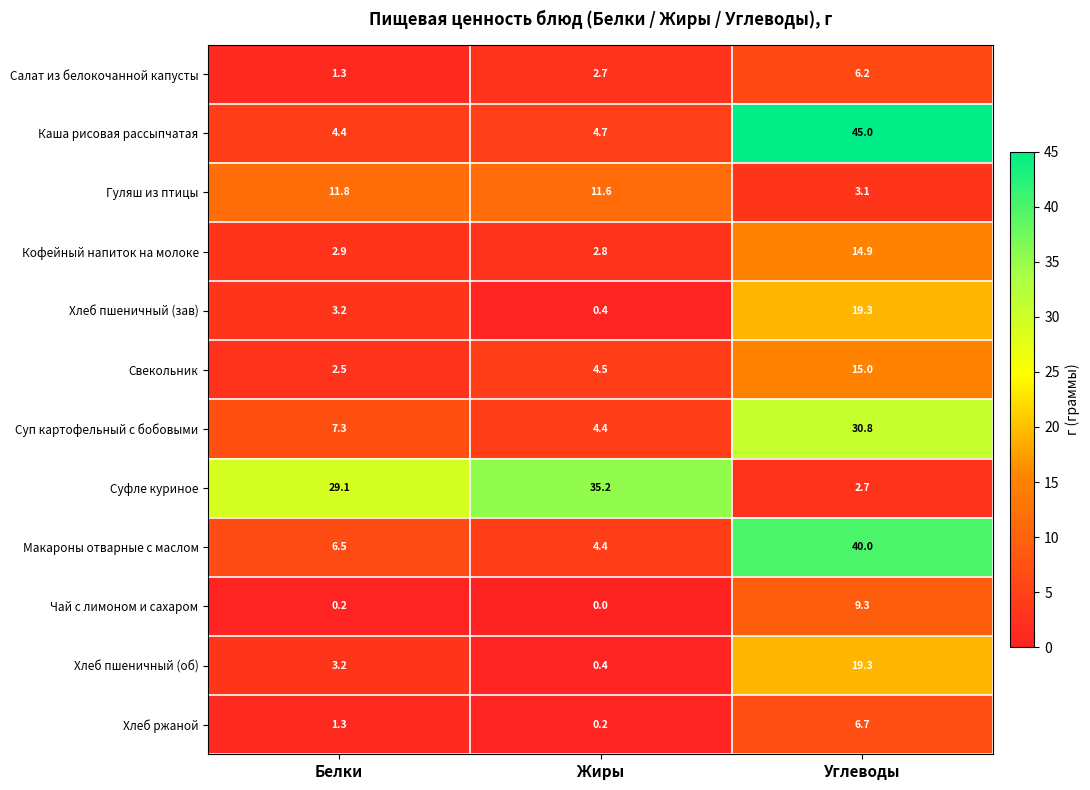

List the labels in order of Хлеб ржаной value, largest first.

Углеводы, Белки, Жиры